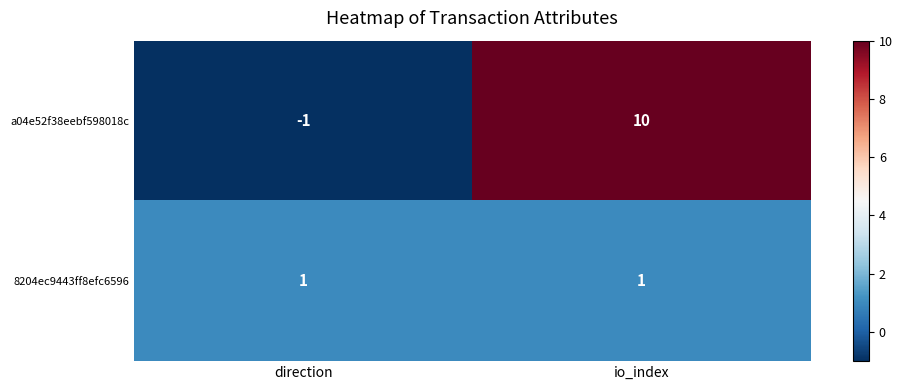

Rank the series by their average value, from highest to lowest.

a04e52f38eebf598018c, 8204ec9443ff8efc6596